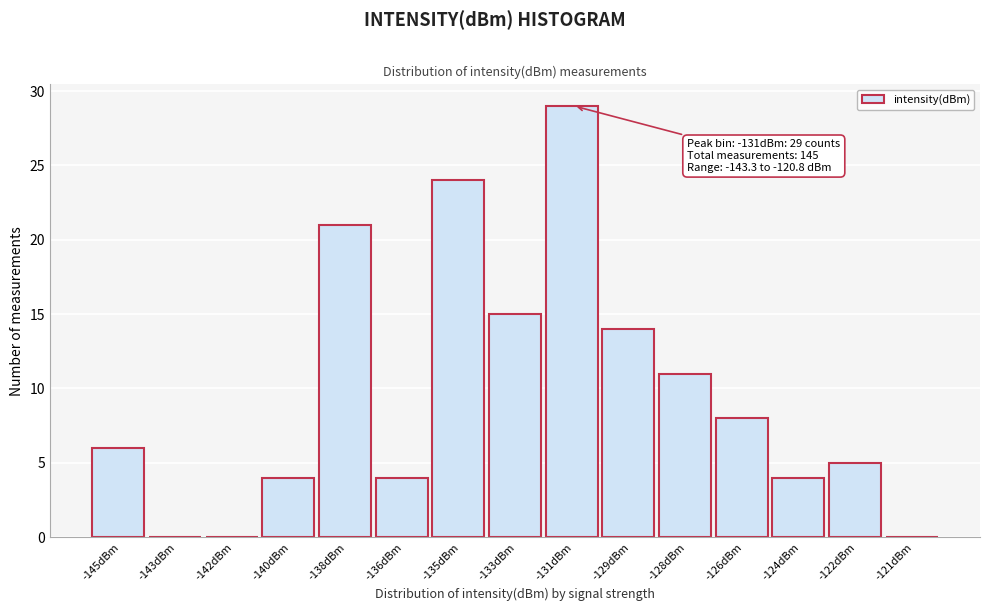

Reading left to right, transcribe all the data shown in this chart.

-145dBm=6	-143dBm=0	-142dBm=0	-140dBm=4	-138dBm=21	-136dBm=4	-135dBm=24	-133dBm=15	-131dBm=29	-129dBm=14	-128dBm=11	-126dBm=8	-124dBm=4	-122dBm=5	-121dBm=0